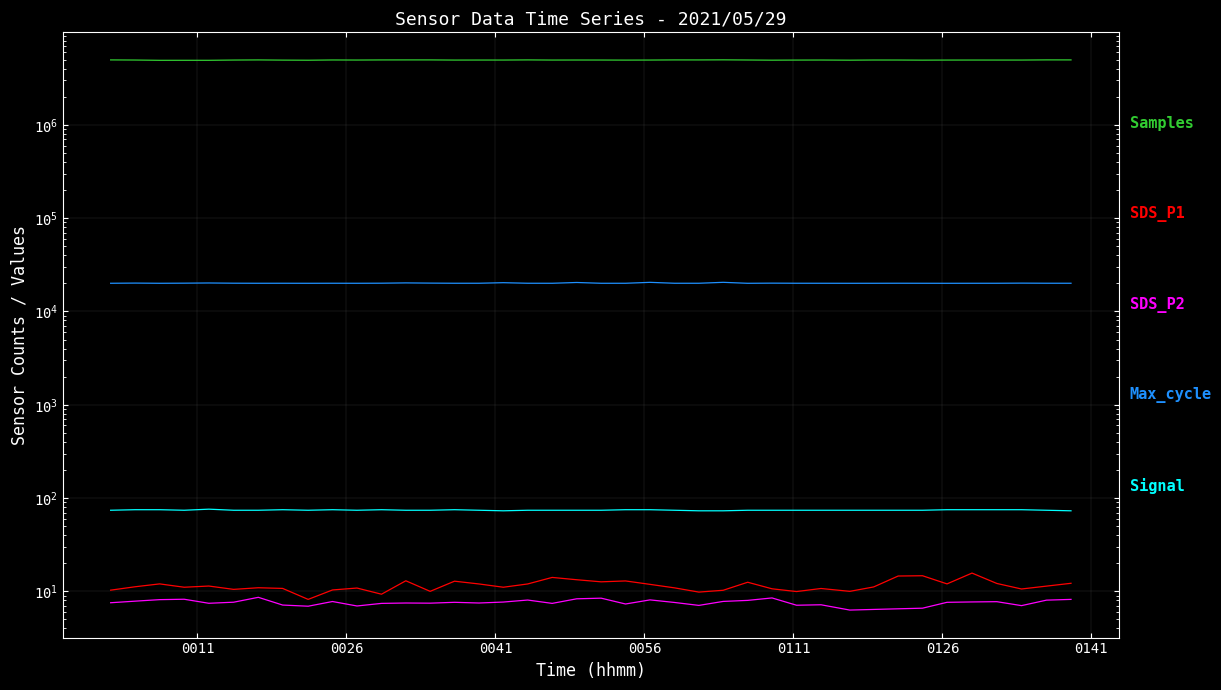

Does the chart display data point markers on the line(s)?

No